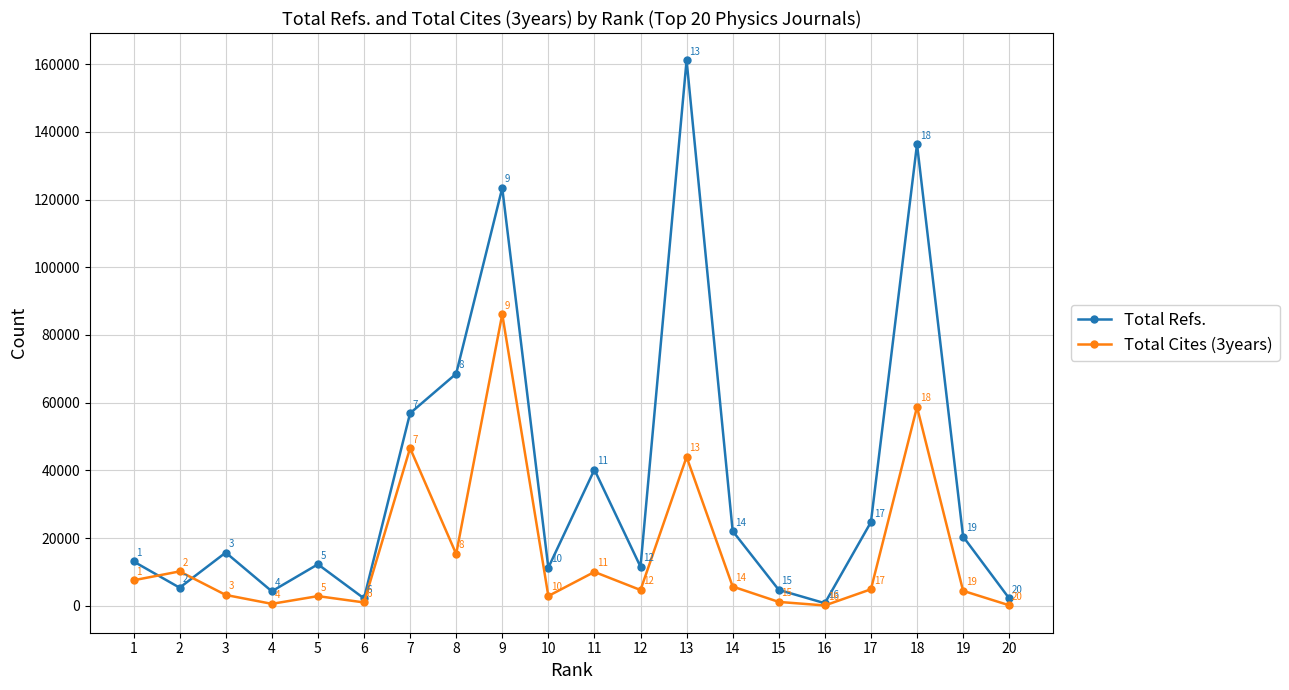

At how many categories does at least one series exceed 103721?

3